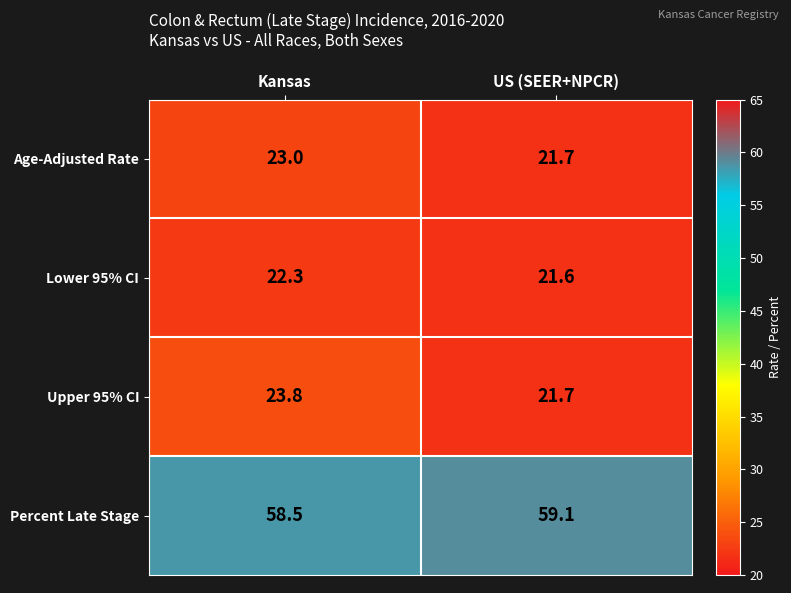

The value of Lower 95% CI at US (SEER+NPCR) is 36.8. True or false?

False